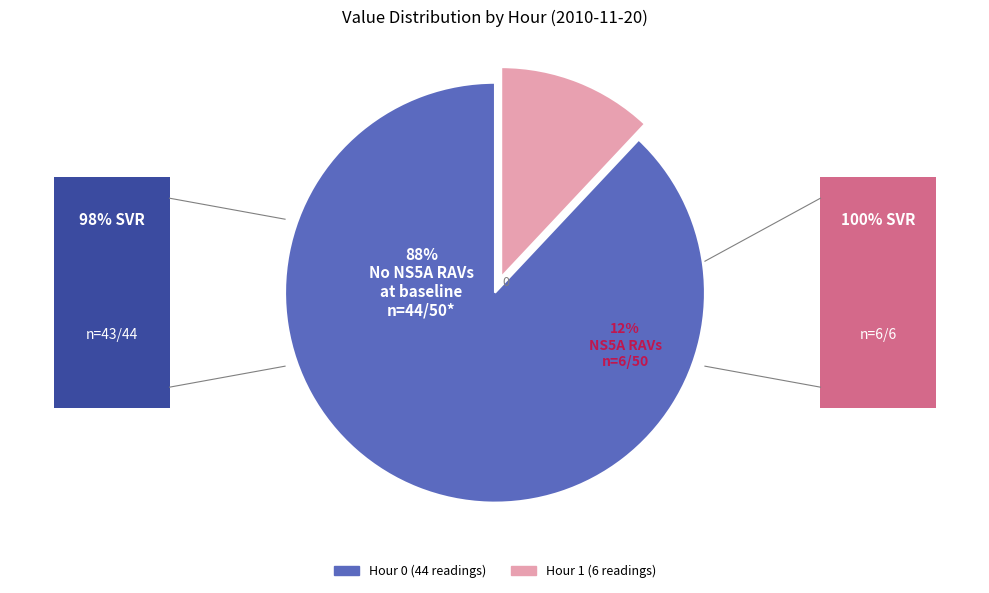

To the nearest percent, what is the difference between the largest and smallest slice percentages?

76%